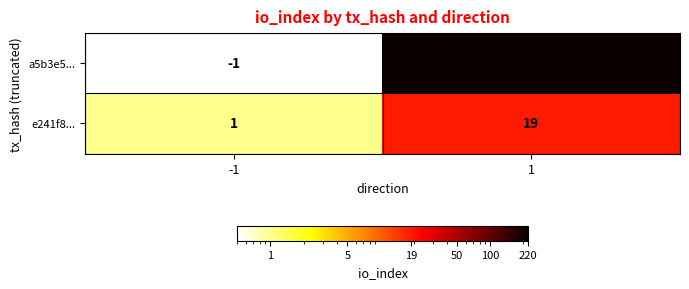

Rank the series by their average value, from lowest to highest.

e241f8..., a5b3e5...